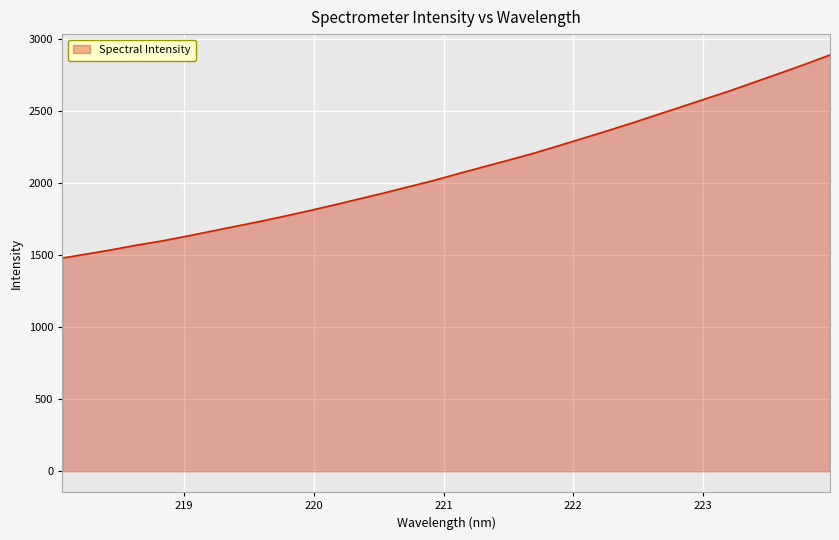

True or false: there are more than 2 points higher than both neighbors.

False